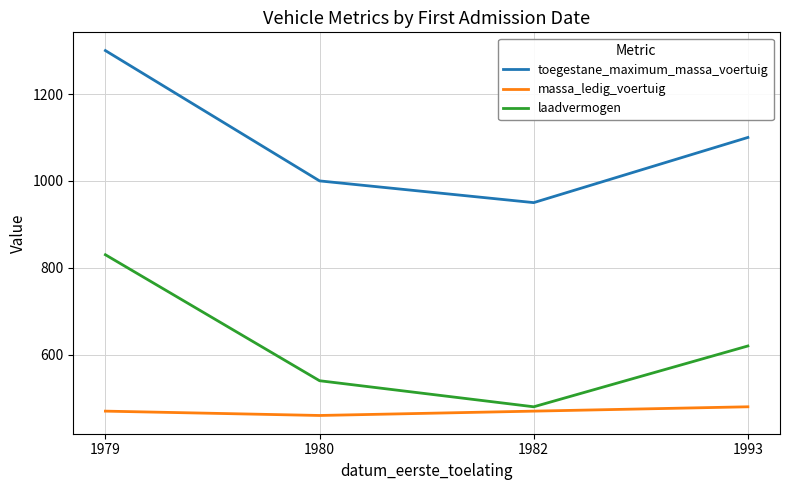

Is it true that massa_ledig_voertuig equals 219 at 1979?

False